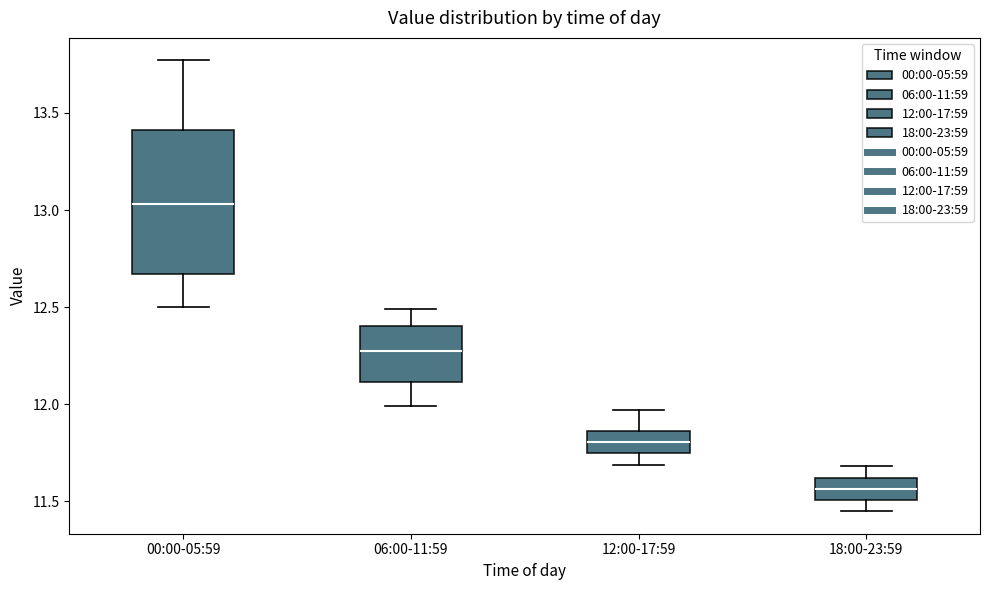

Reading left to right, transcribe this box plot: for each box, give where its median line is, the range the box spans, and where its two whiskers end, as read against the y-axis. The values are not printed on the chart, so give them approximately, as read against the axis.

00:00-05:59: median 13.05, box 12.65 to 13.40, whiskers 12.50 to 13.75
06:00-11:59: median 12.30, box 12.10 to 12.40, whiskers 12.00 to 12.50
12:00-17:59: median 11.80, box 11.75 to 11.85, whiskers 11.70 to 11.95
18:00-23:59: median 11.55, box 11.50 to 11.60, whiskers 11.45 to 11.70